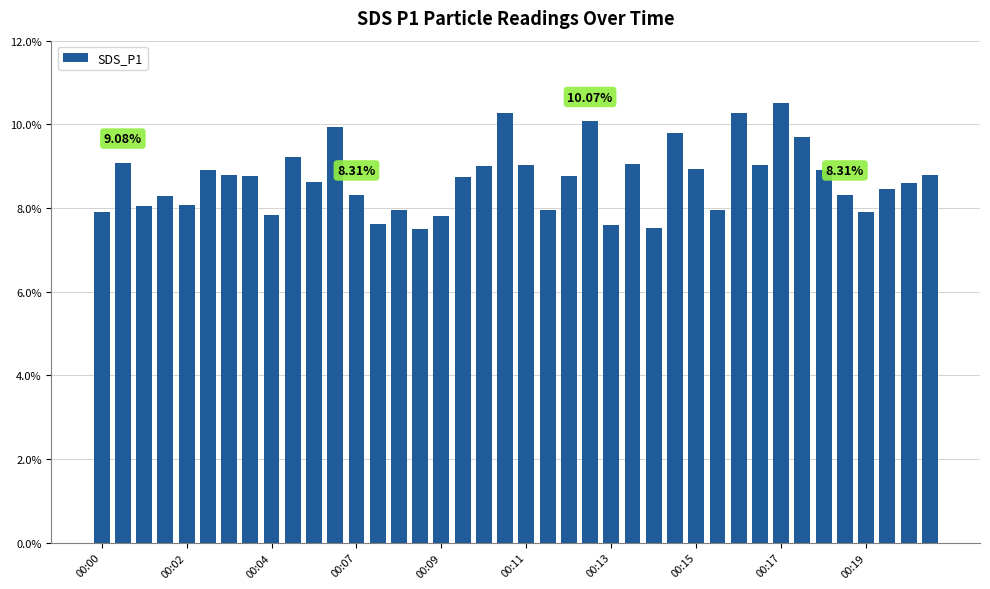

What is the sum of all values?

347.7